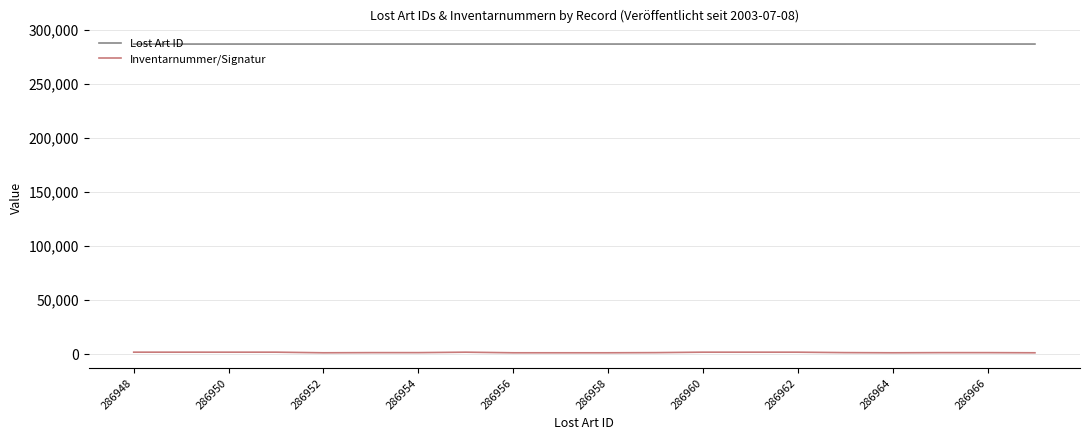

What is the maximum value shown in the chart?

286967